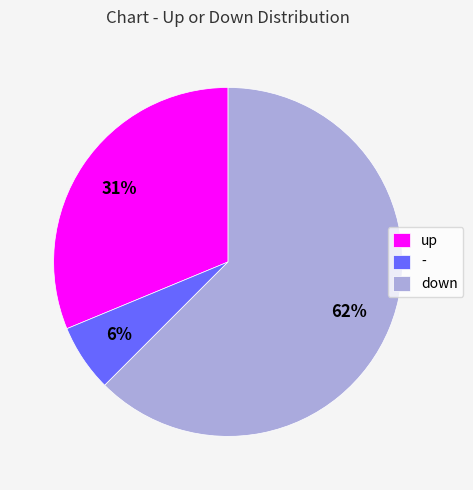

What is the largest slice in the pie chart?

down